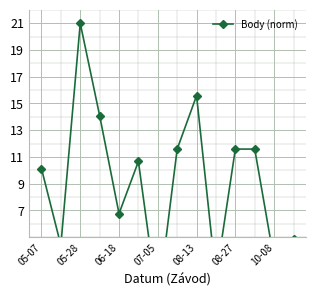

At which label does the data first exceed 10?

05-07